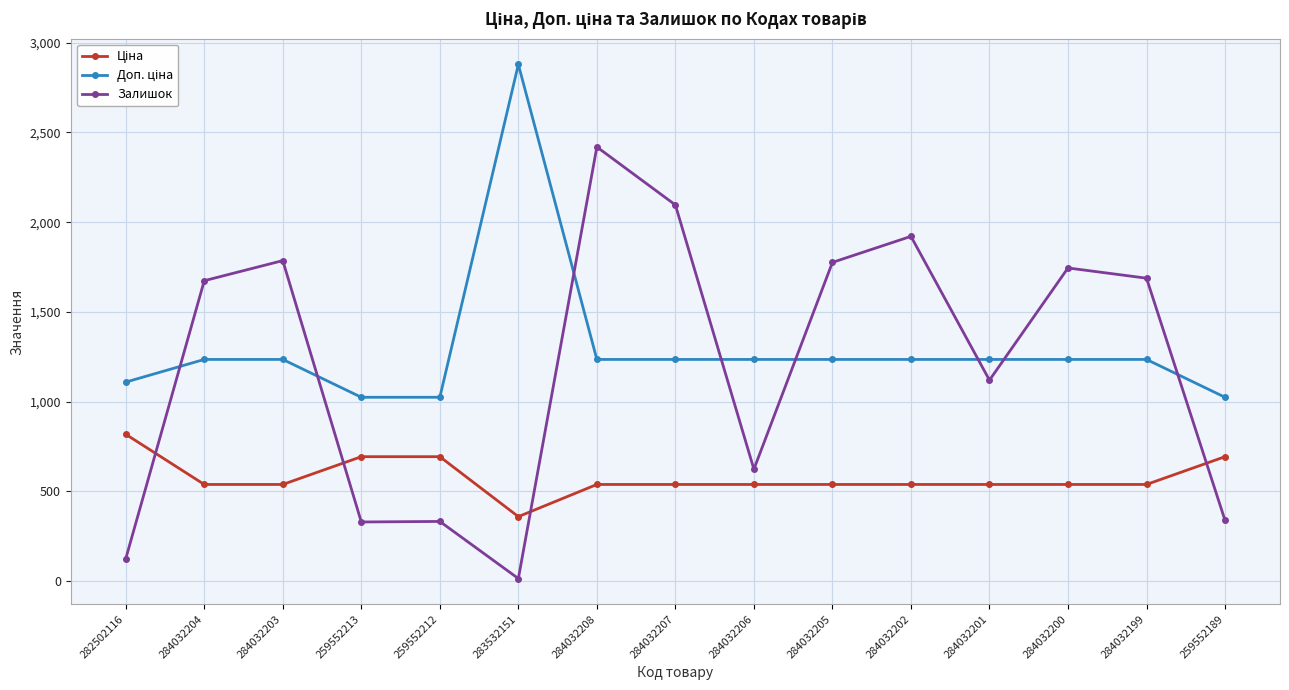

What is the difference between the highest and lowest values at 283532151?

2863.8